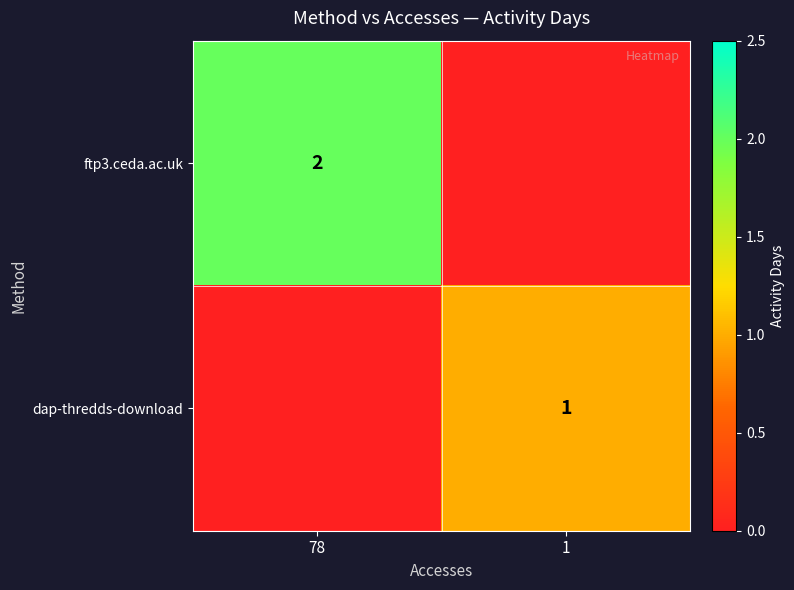

True or false: dap-thredds-download has a value of 1 at 1.

True